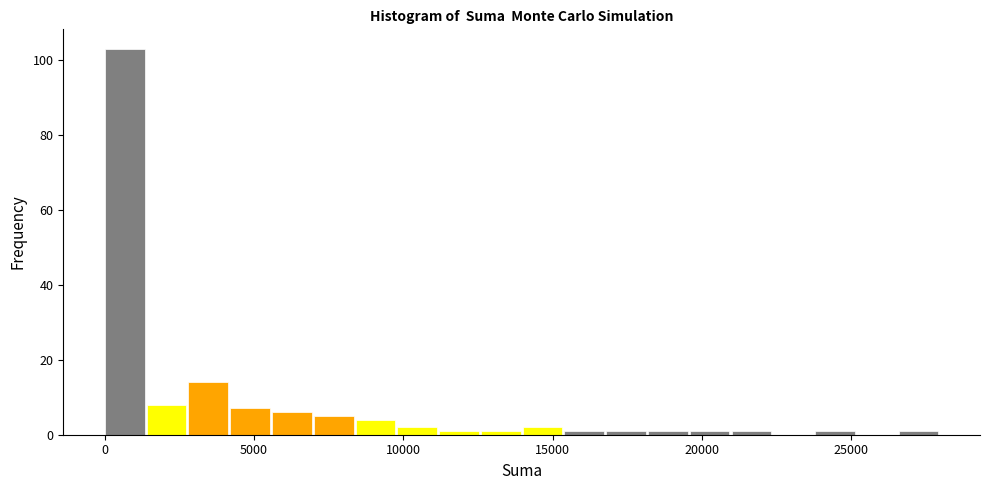

Read against the x-axis, roughly where is the centre of the tallest bar?

500